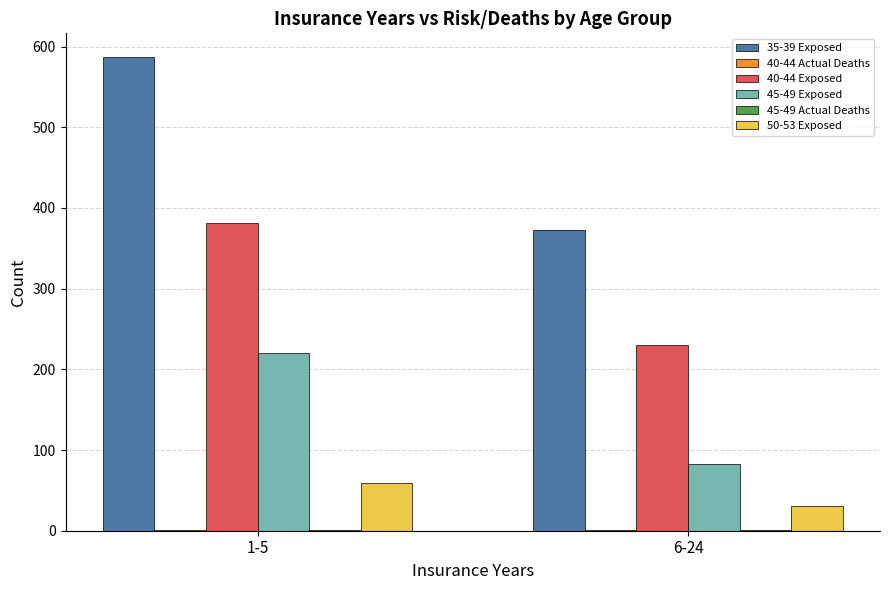

The 45-49 Exposed series shows 83 at 6-24. True or false?

True